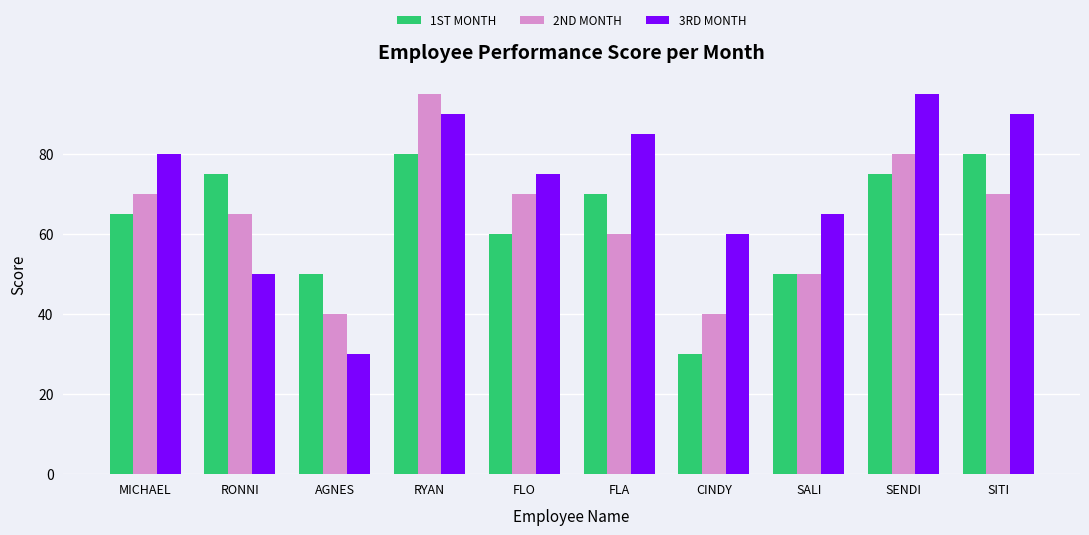

What is the difference between the maximum and minimum values in the 3RD MONTH series?

65